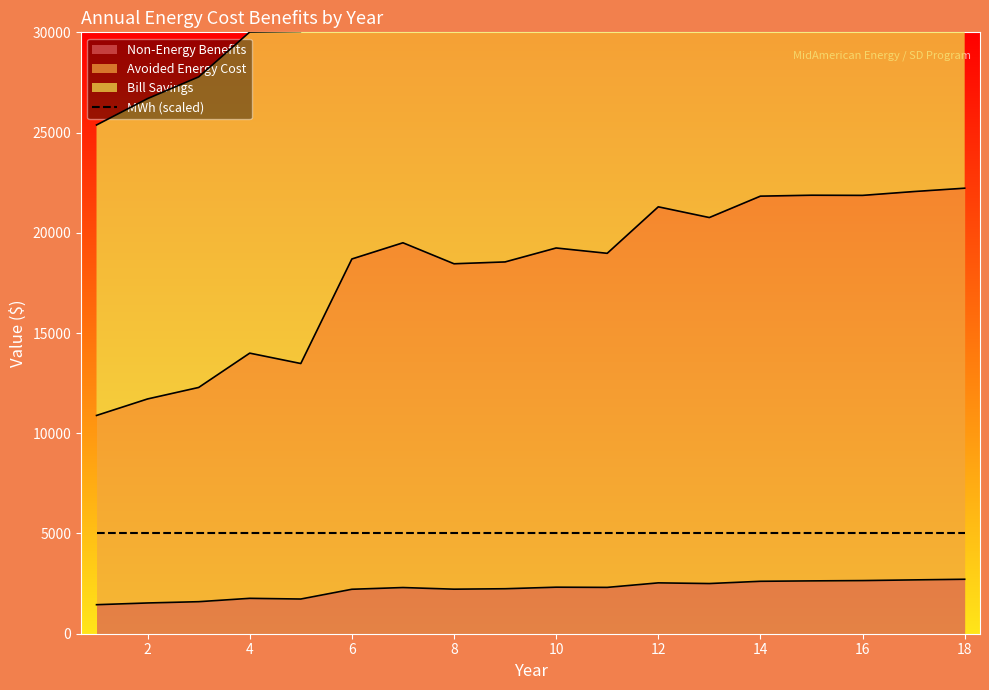

The Avoided Energy Cost series shows 4501.0 at 13. True or false?

False